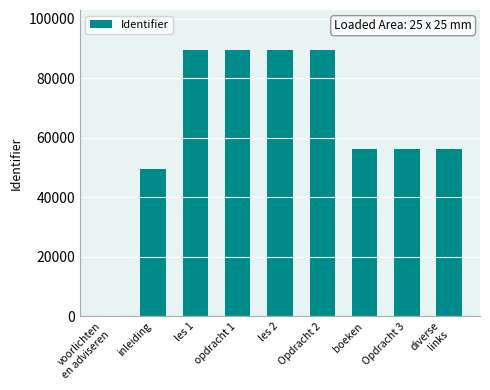

How many distinct data groups are displayed?

1